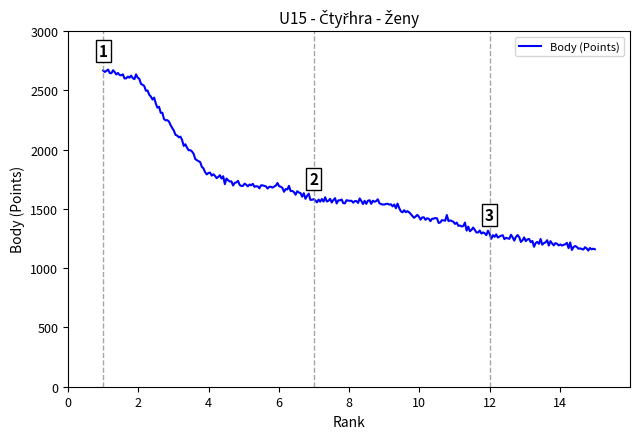

What is the smallest value displayed?

1149.0